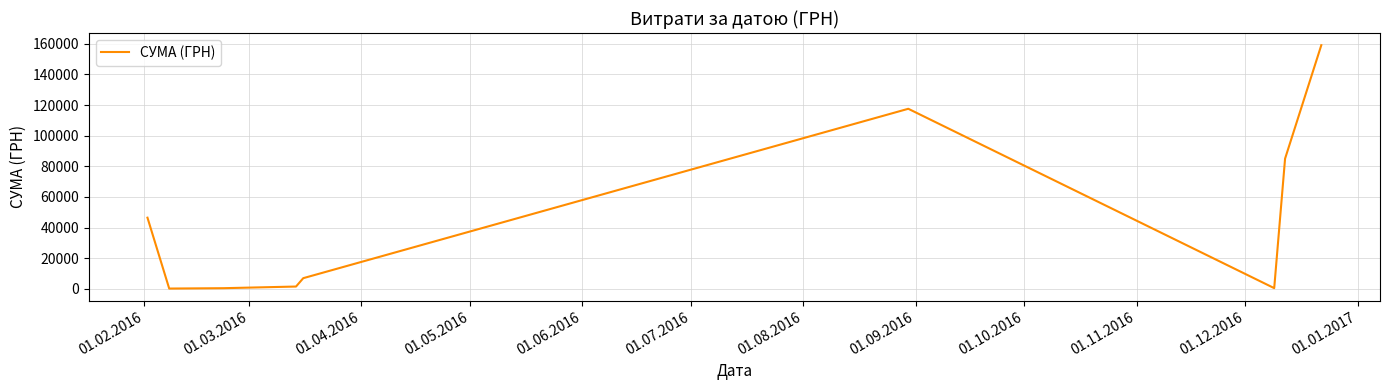

What is the maximum value shown in the chart?

159095.4